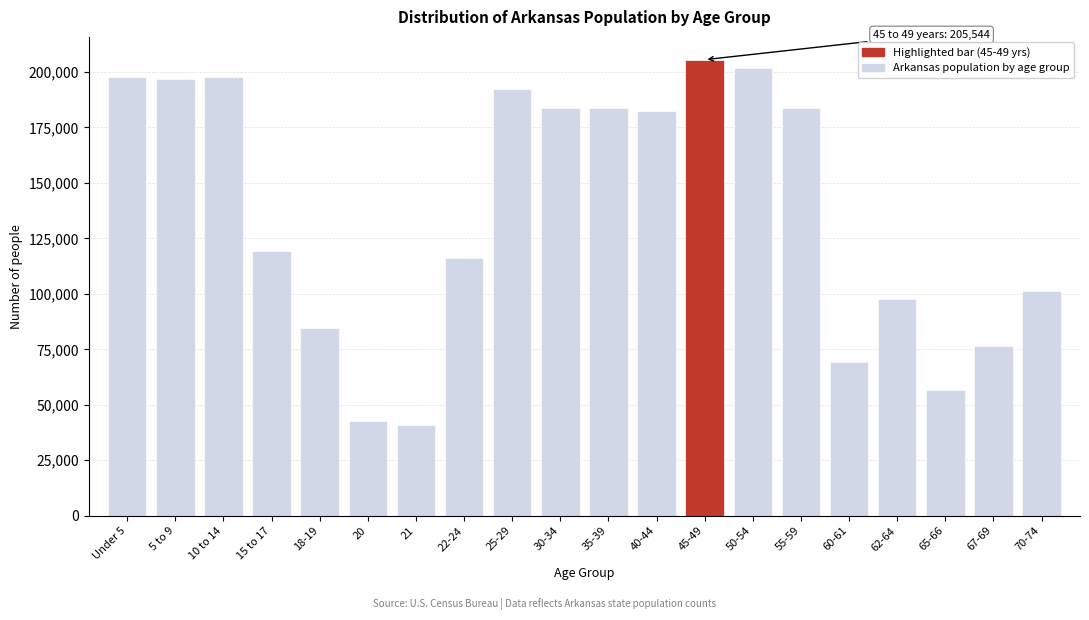

What is the label of the 5th bar from the right?

60-61